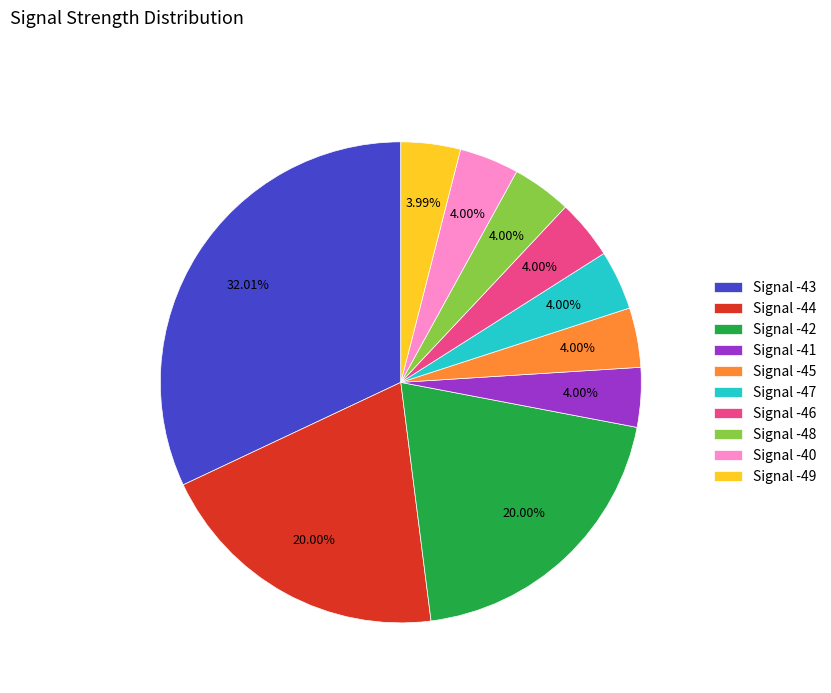

Combined, do Signal -45 and Signal -40 account for over 50%?

No